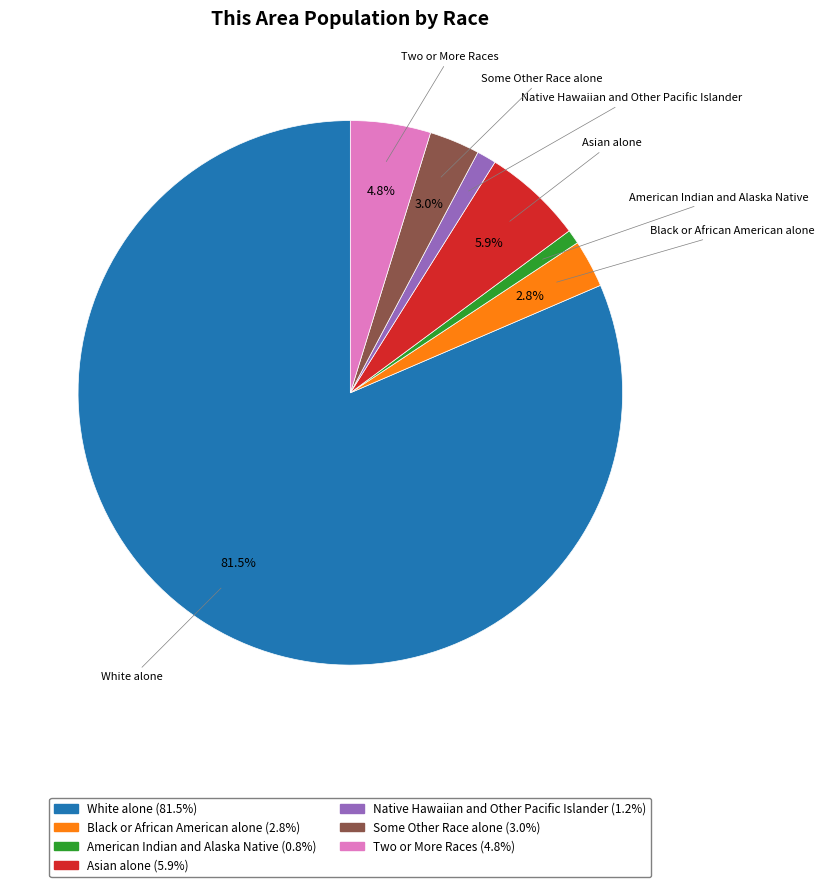

Is it true that American Indian and Alaska Native is 8% of the pie?

False